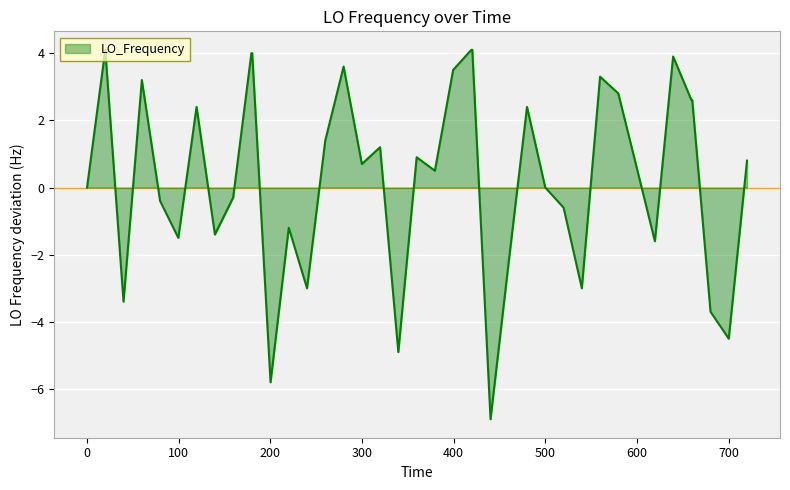

What is the greatest value displayed?

4.1